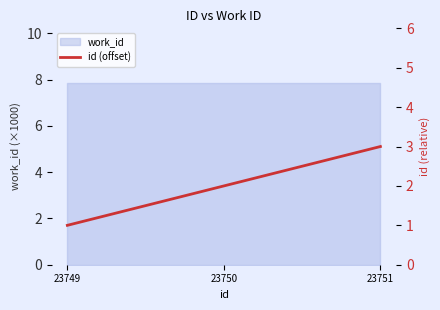

The chart shows a value of 1 at 23749. True or false?

False